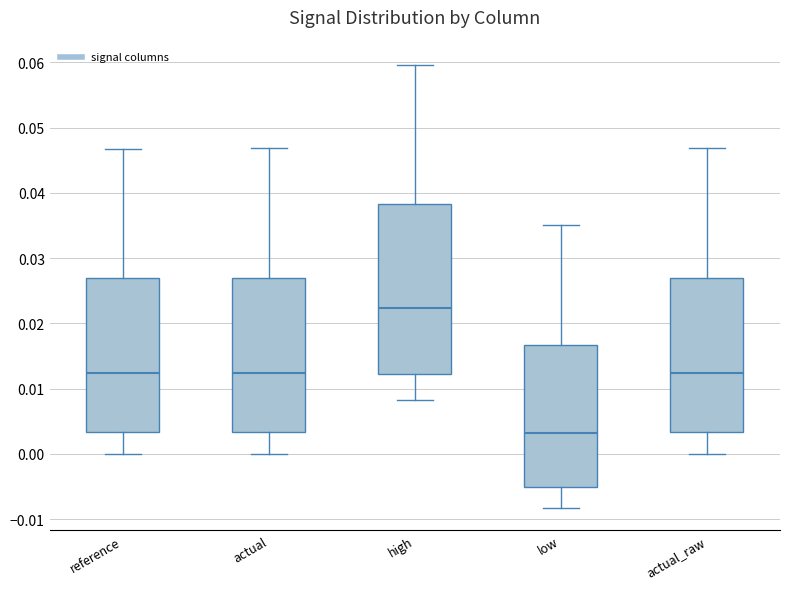

Comparing the boxes themselves (not the whiskers), which one is the tallest?

high